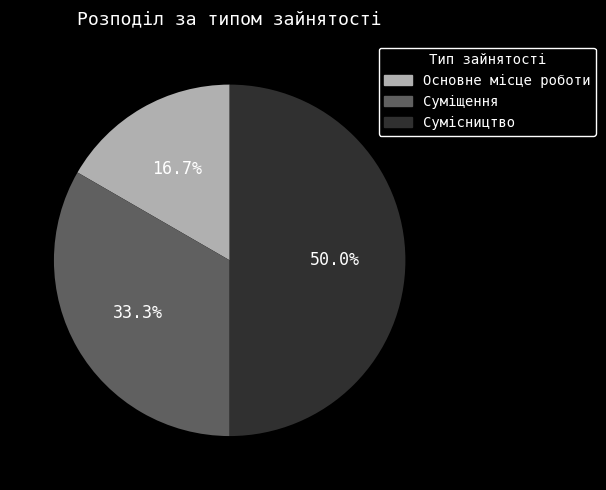

Is it true that Сумісництво is 61% of the pie?

False